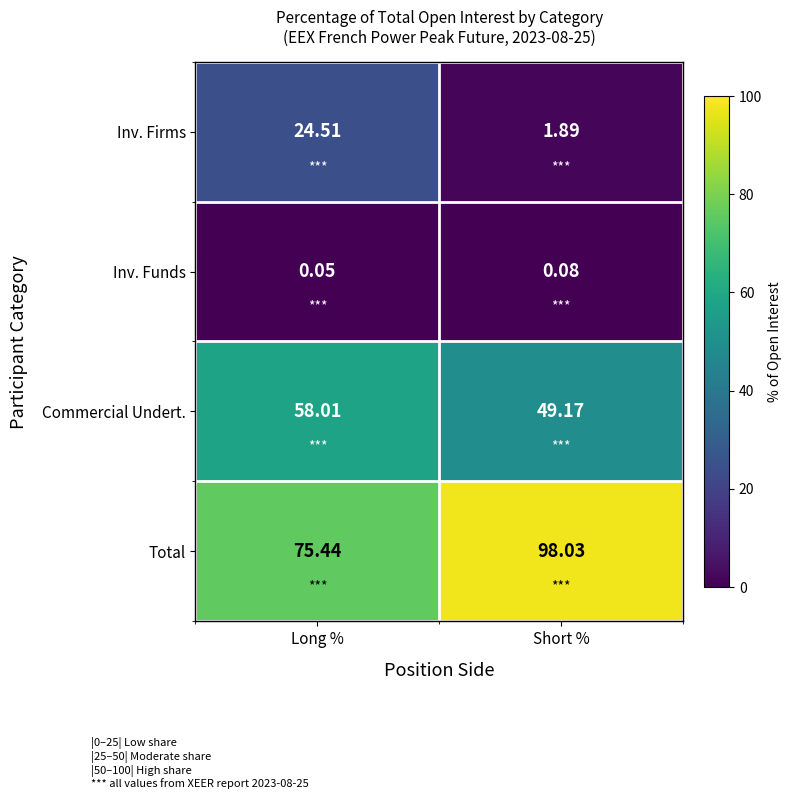

Which series changed the most between Long % and Short %?

Inv. Firms